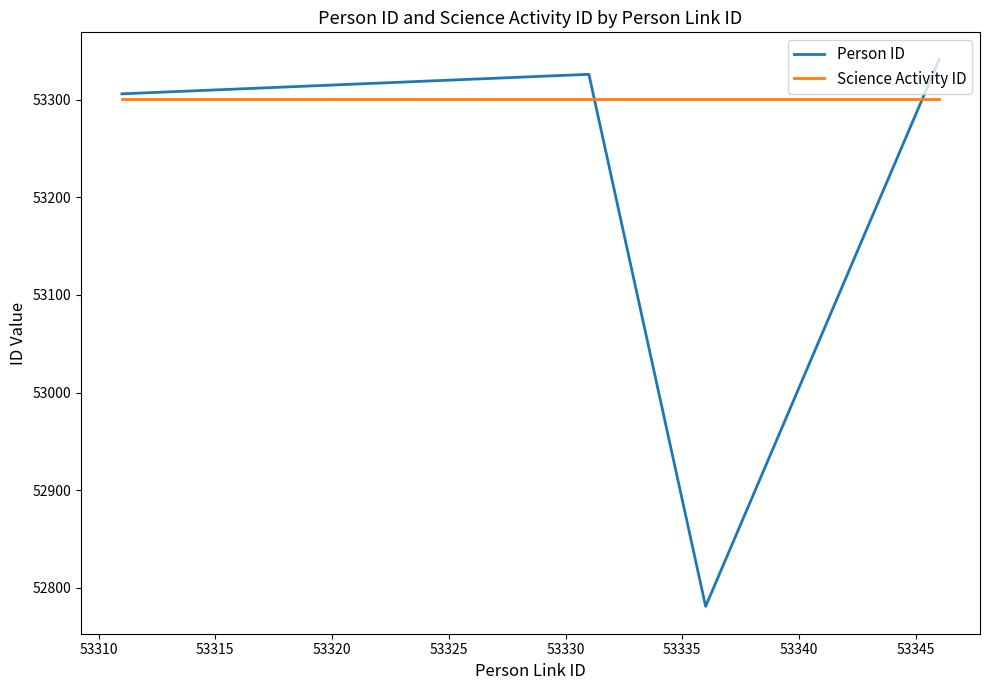

True or false: Person ID has more than 1 points higher than both neighbors.

False